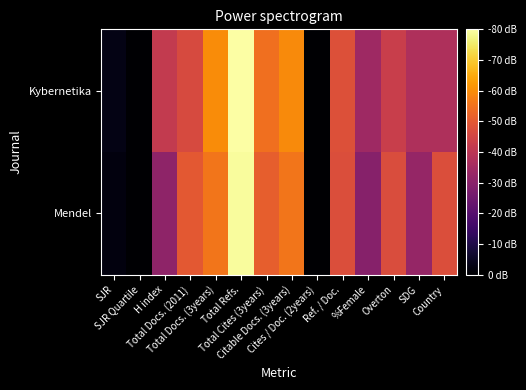

What is the spread (max minus min) of values at Total Cites (3years)?

0.3